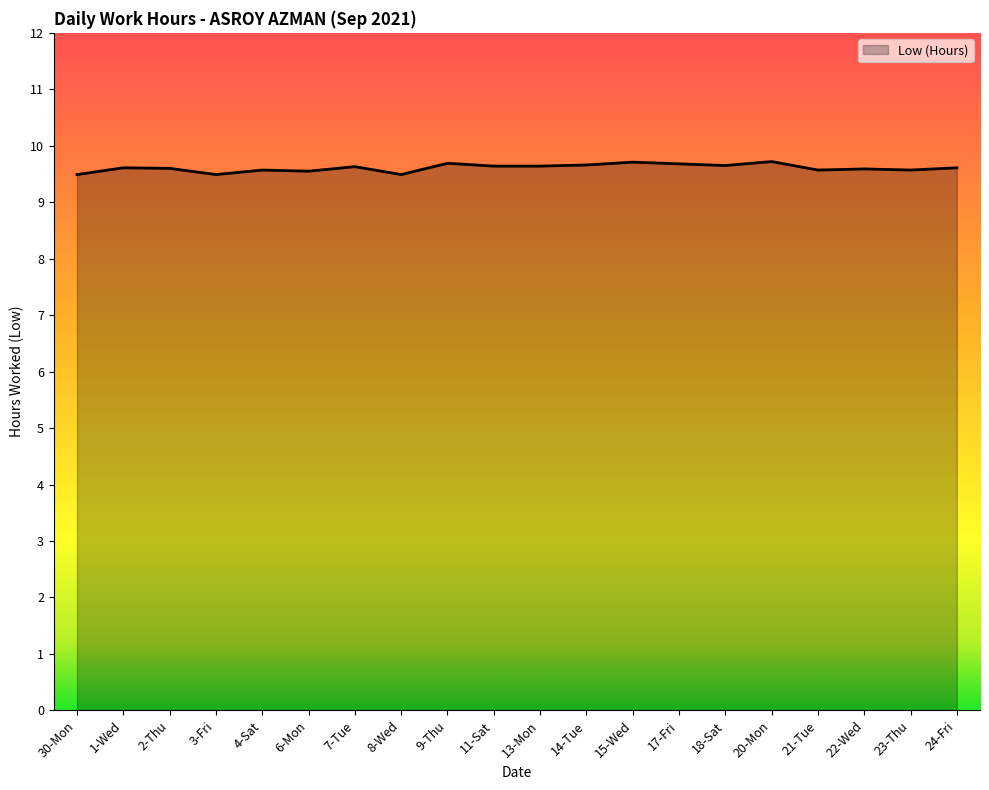

What position from the right is 22-Wed?

3